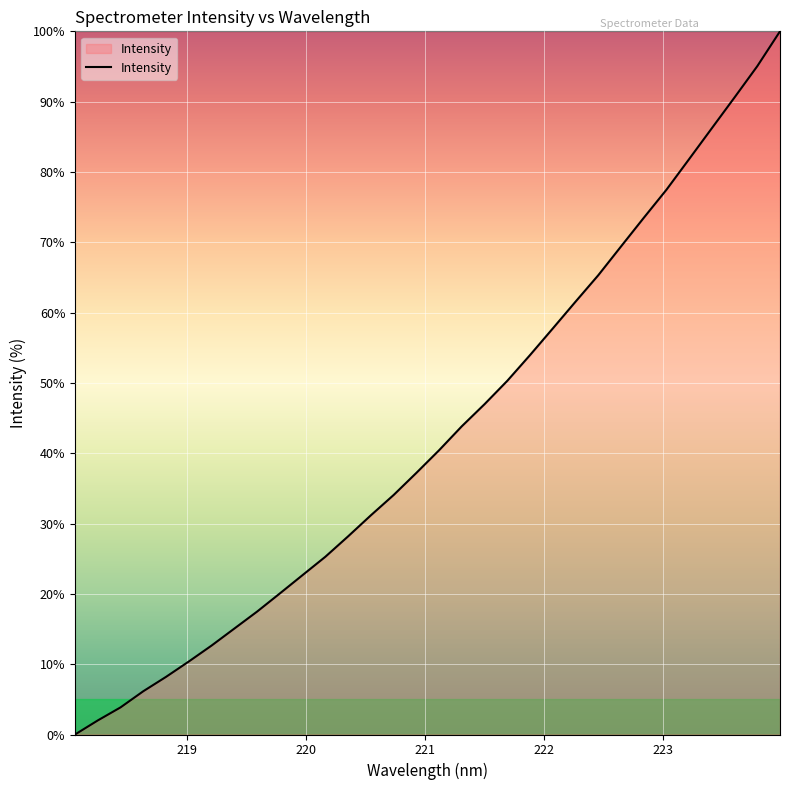

Does the chart display data point markers on the line(s)?

No